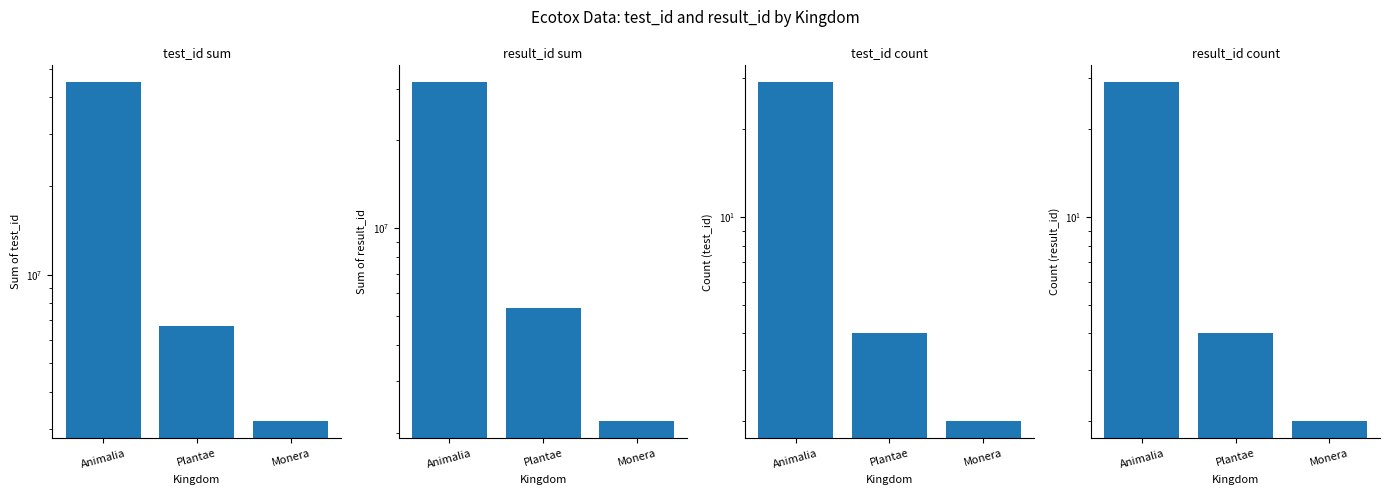

True or false: result_id count has a value of 1 at Monera.

False